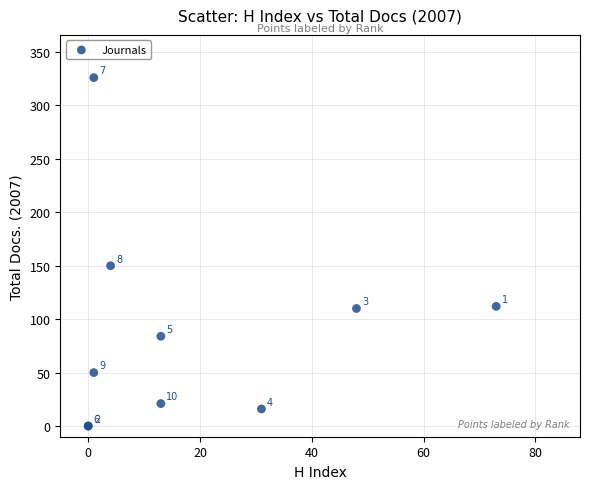

What Y value in the scatter plot is closest to 163?

150